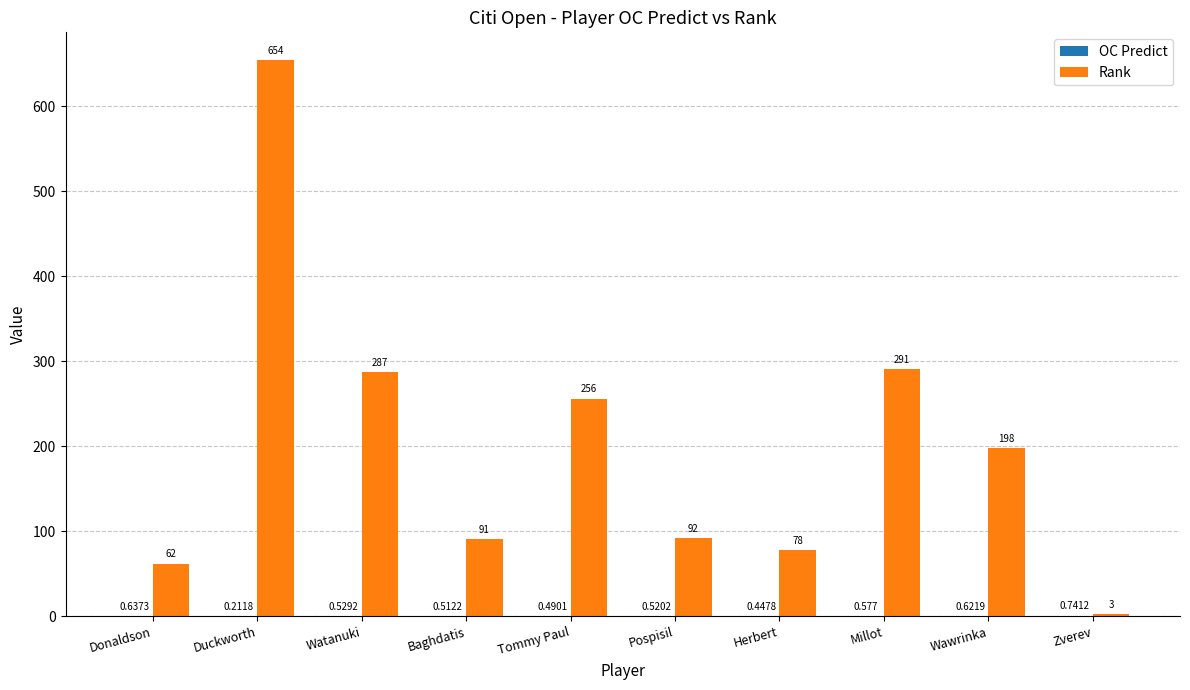

At which label does Rank first exceed 198?

Duckworth